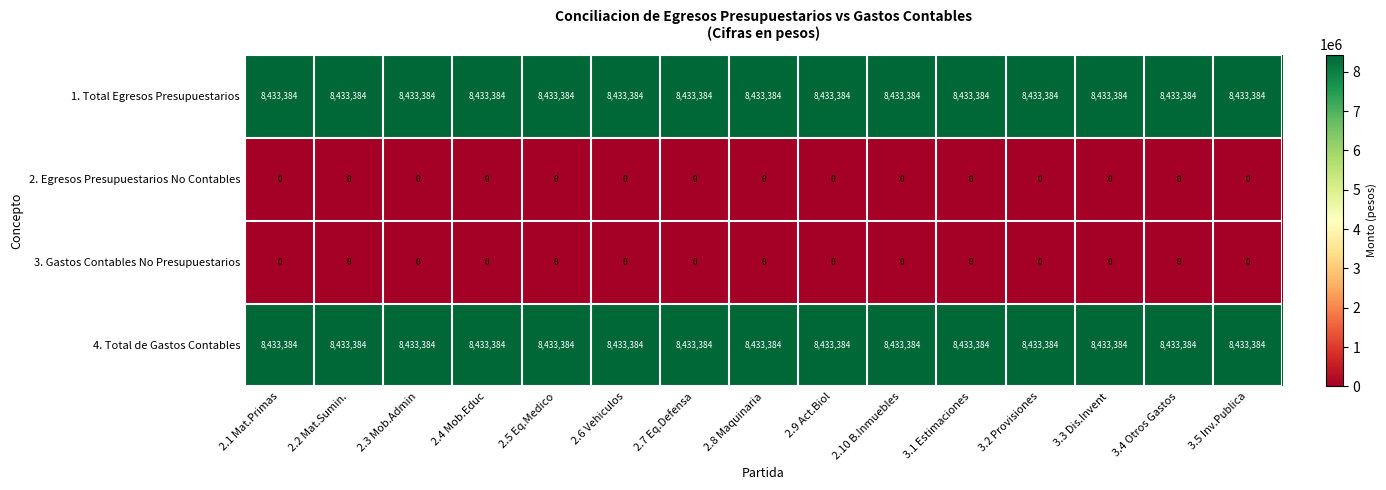

What is the spread (max minus min) of values at 3.5 Inv.Publica?

8433384